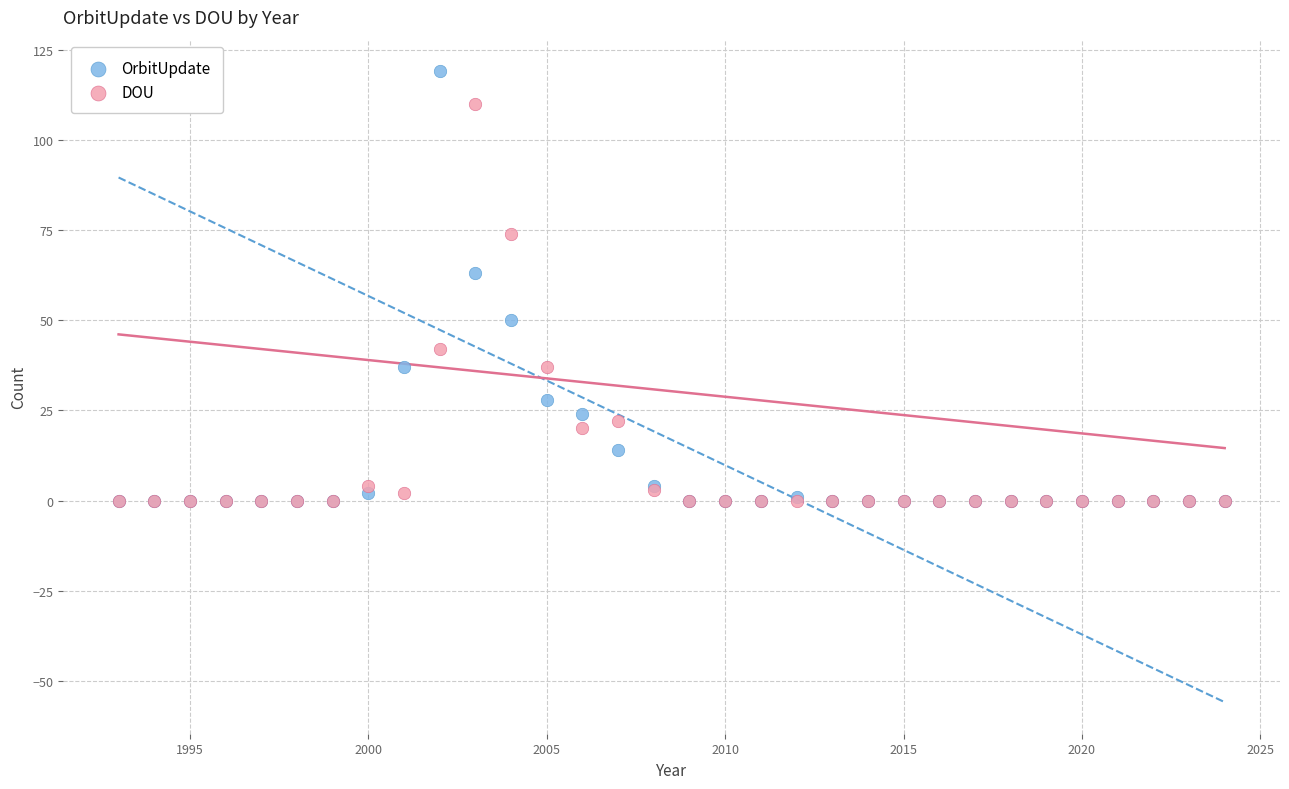

In the DOU series, what Y value is closest to 55?

42